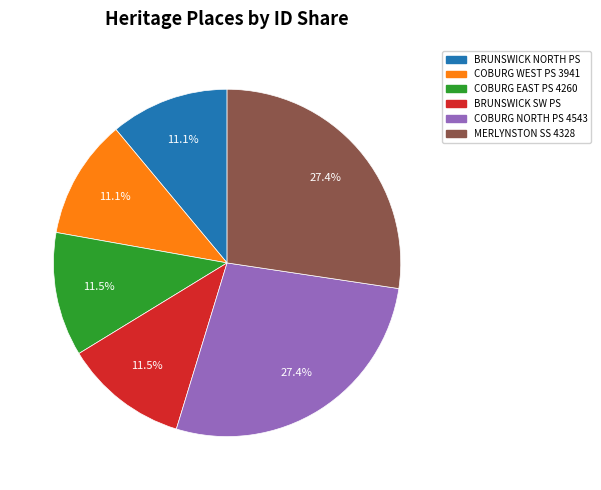

Combined, do COBURG WEST PS 3941 and COBURG NORTH PS 4543 account for over 50%?

No